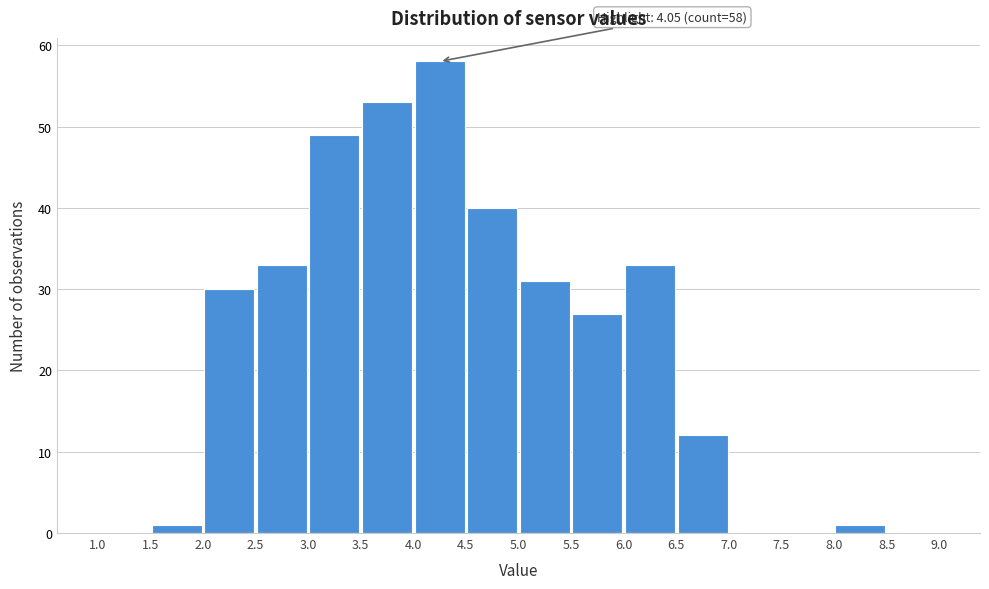

Which range on the x-axis has the tallest bar?

4.0 to 4.5